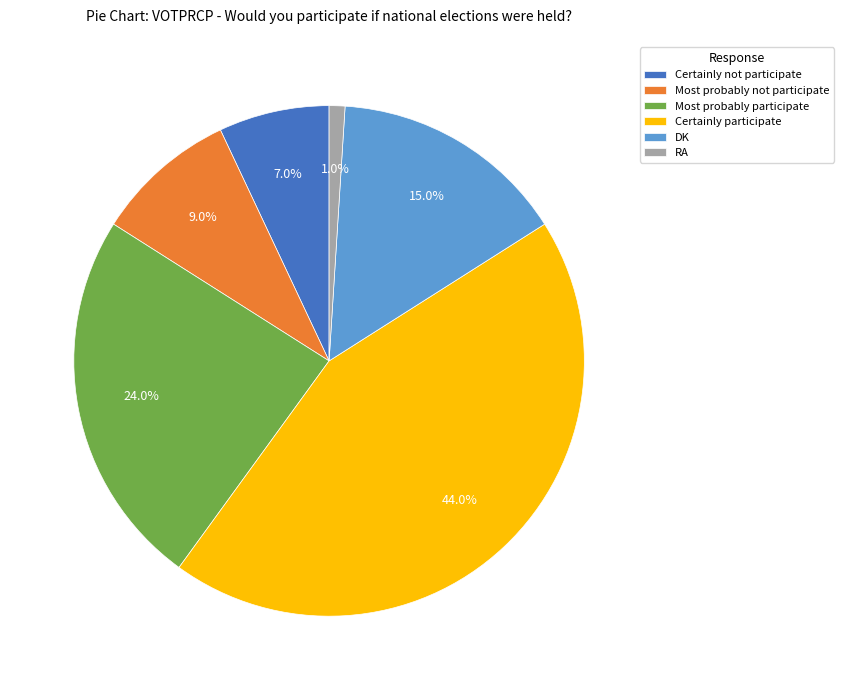

Rank the categories by value from highest to lowest.

Certainly participate, Most probably participate, DK, Most probably not participate, Certainly not participate, RA